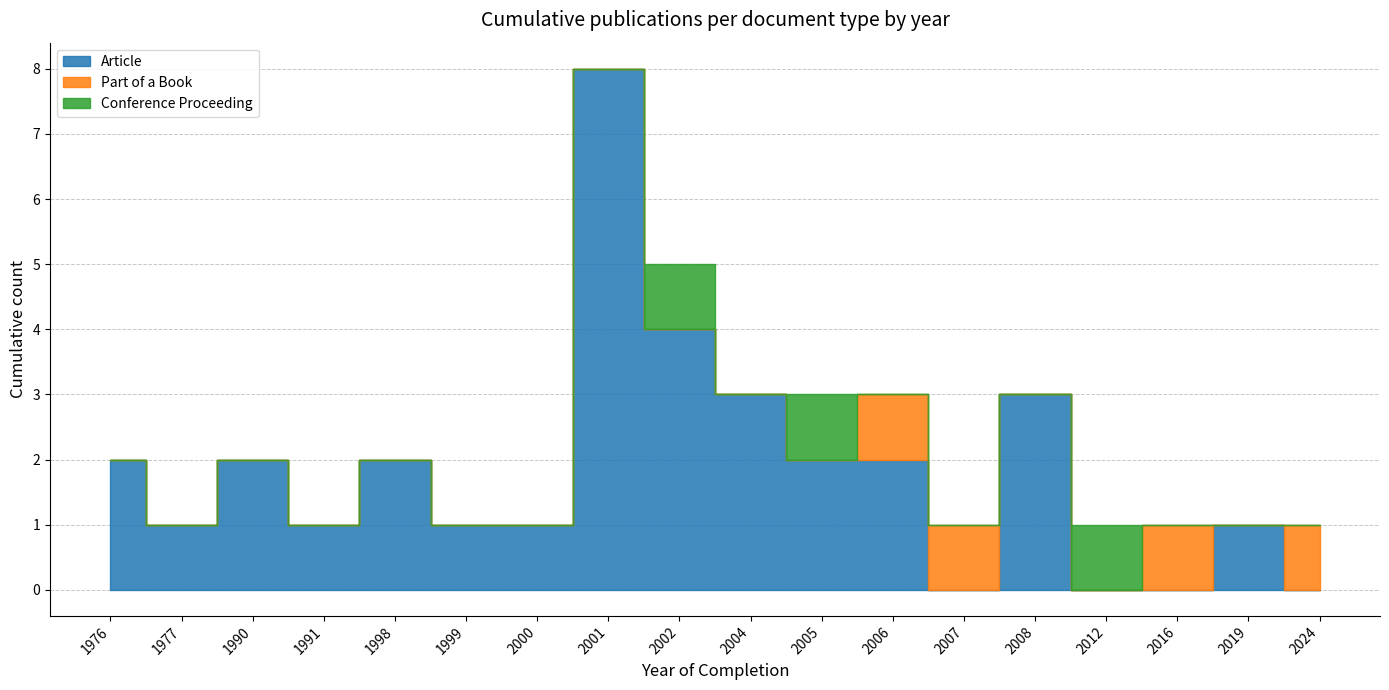

How many distinct data groups are displayed?

3